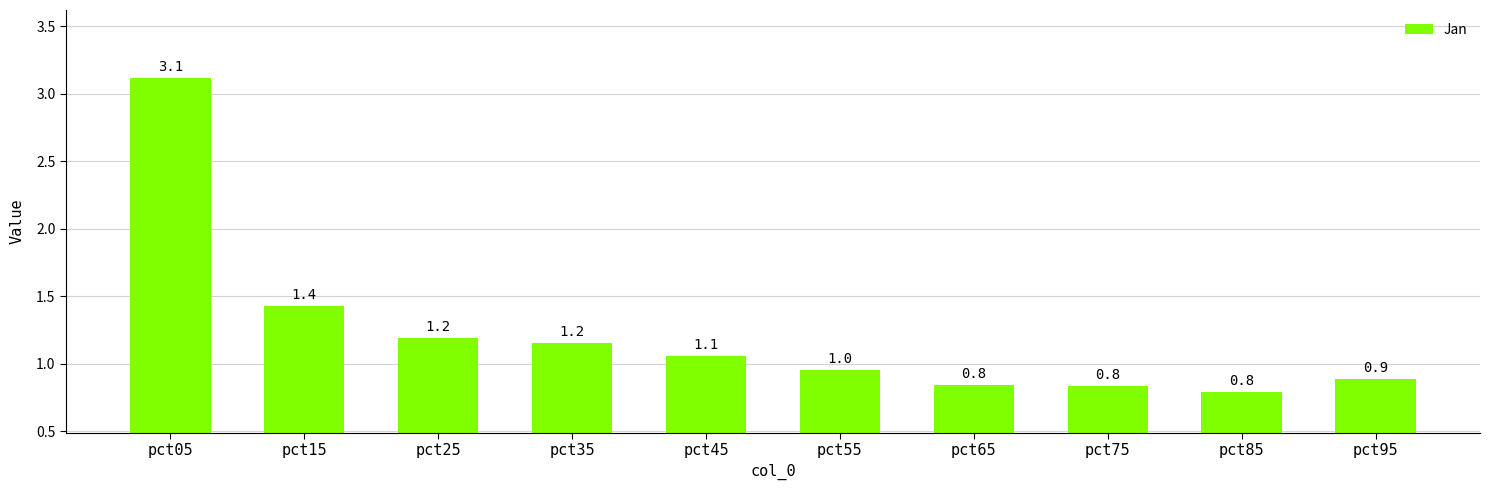

What is the smallest value displayed?

0.8